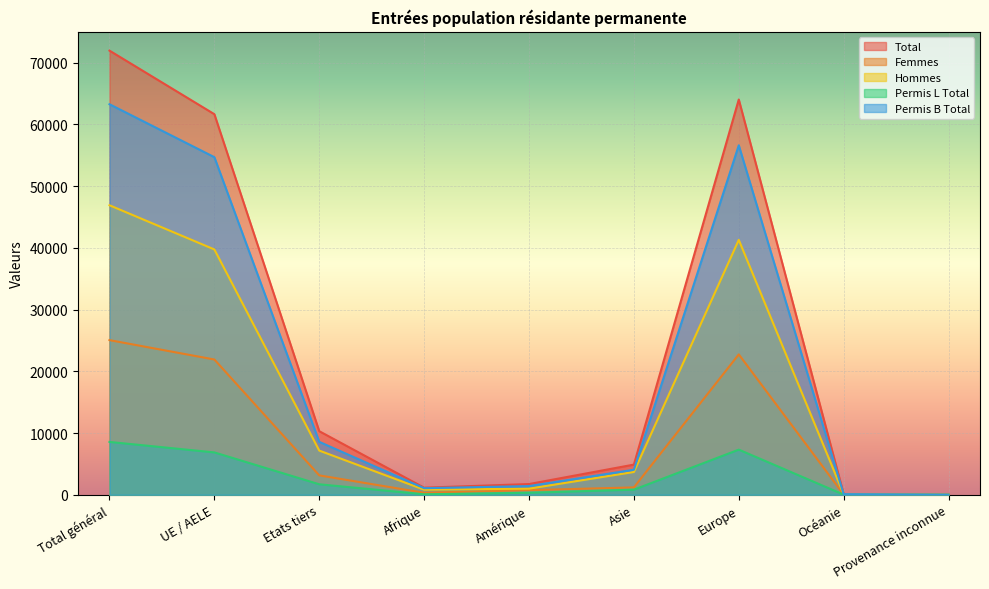

True or false: Total has a value of 3238 at Asie.

False